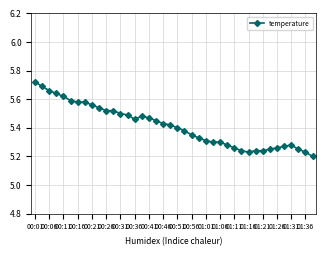

True or false: there are more than 0 points higher than both neighbors.

True